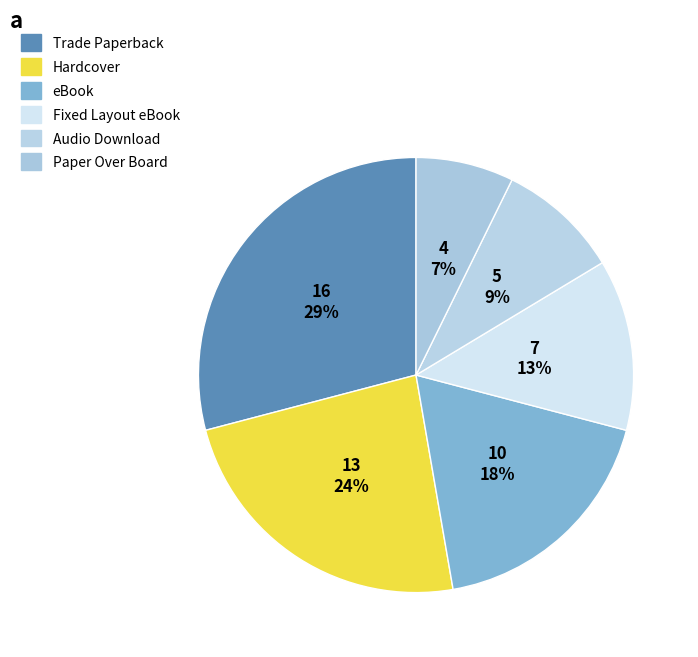

How many slices are in this pie chart?

6